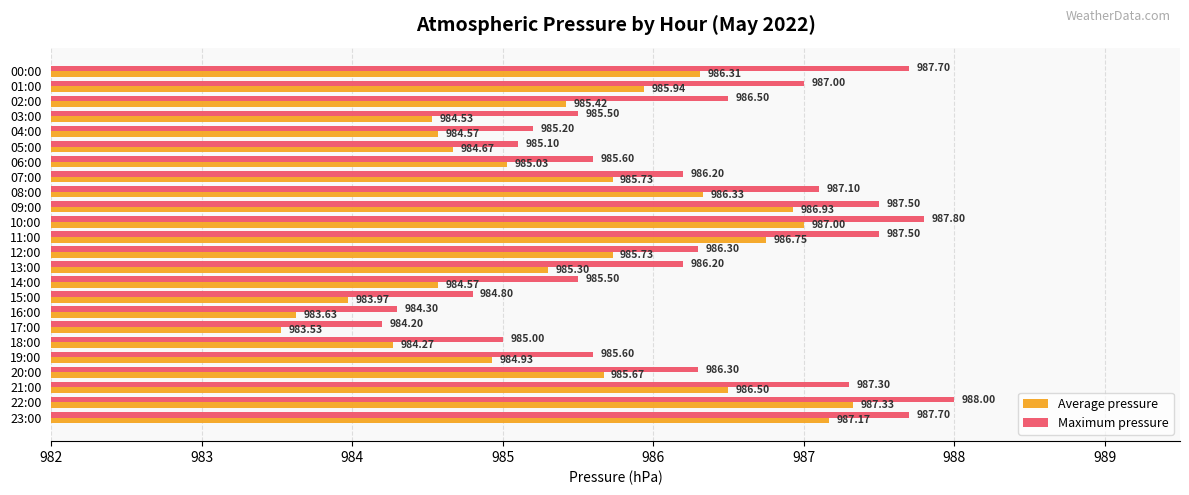

Which series changed the most between 09:00 and 16:00?

Average pressure